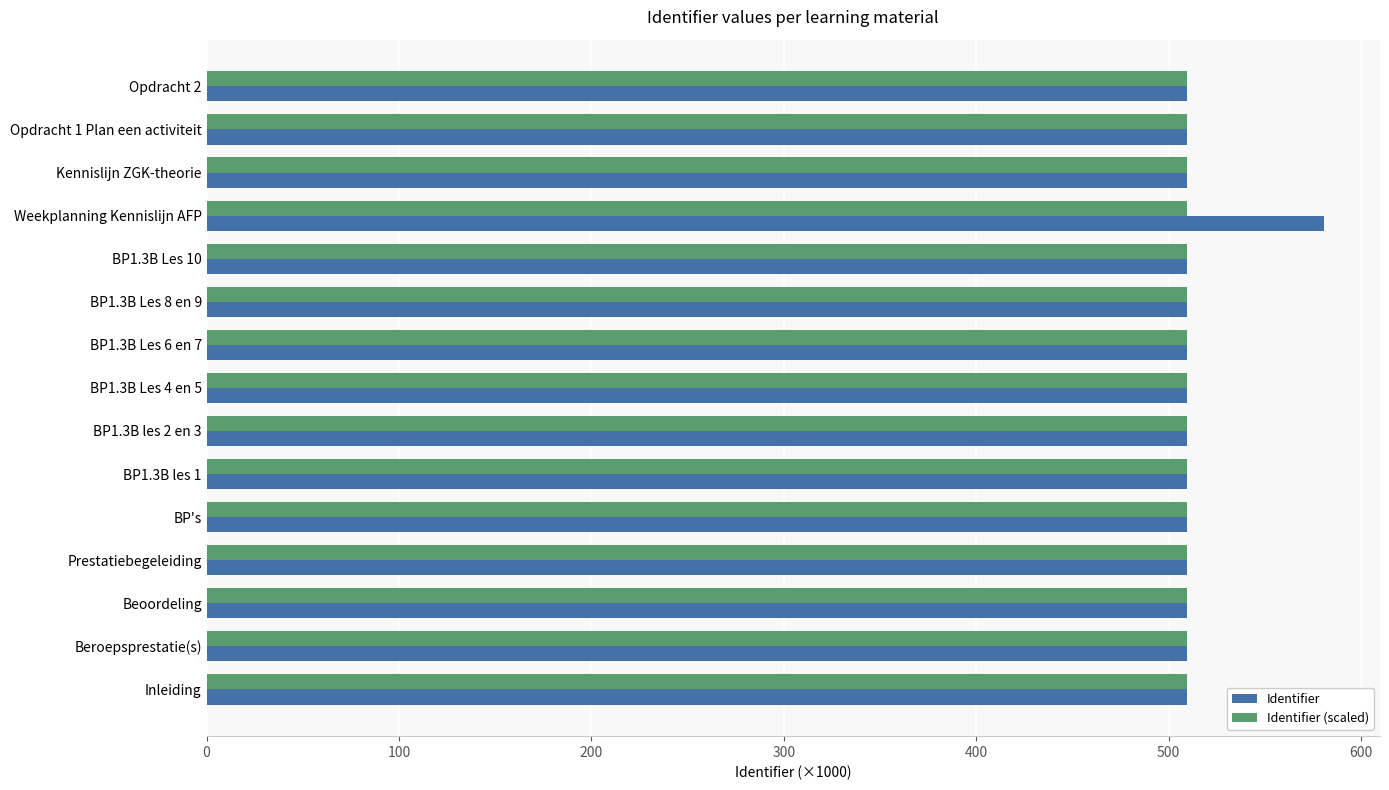

True or false: Identifier has a value of 226.0 at BP's.

False